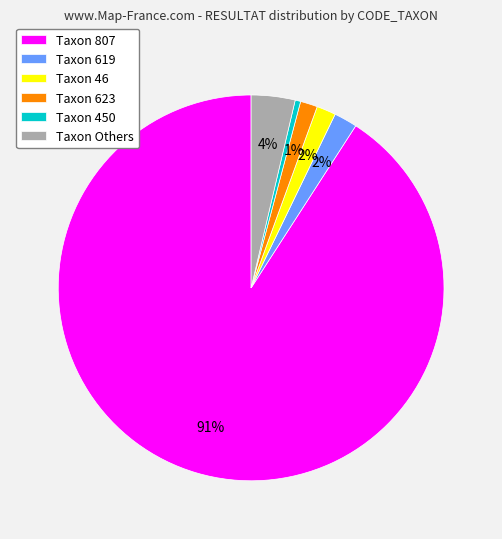

Is it true that Taxon 623 is 1% of the pie?

True